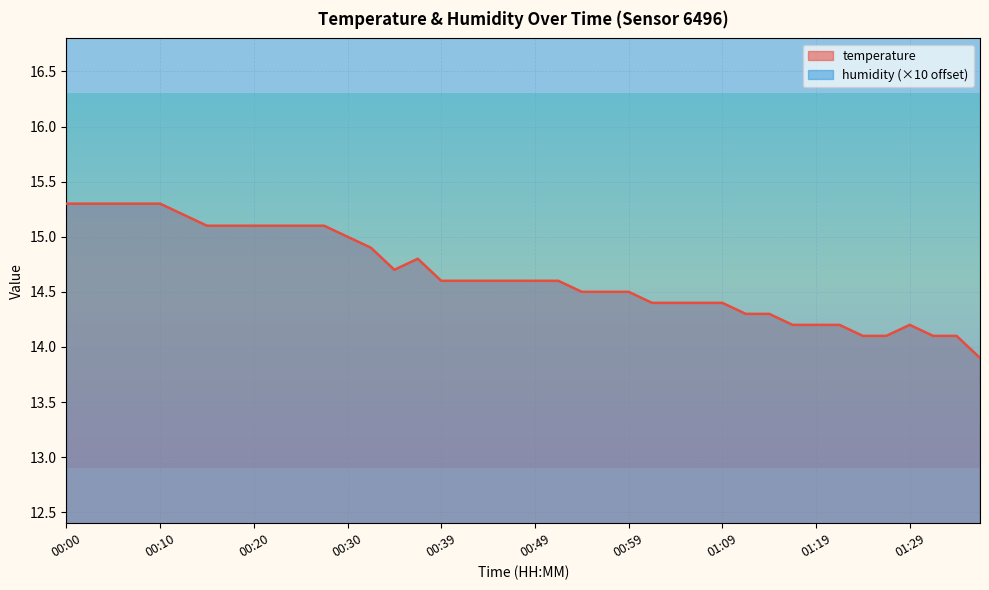

How many points are lower than both their immediate neighbors (excluding endpoints)?

1